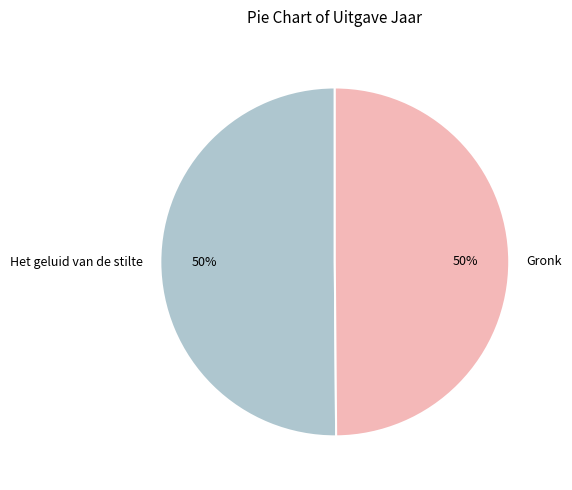

How many segments does this pie chart have?

2